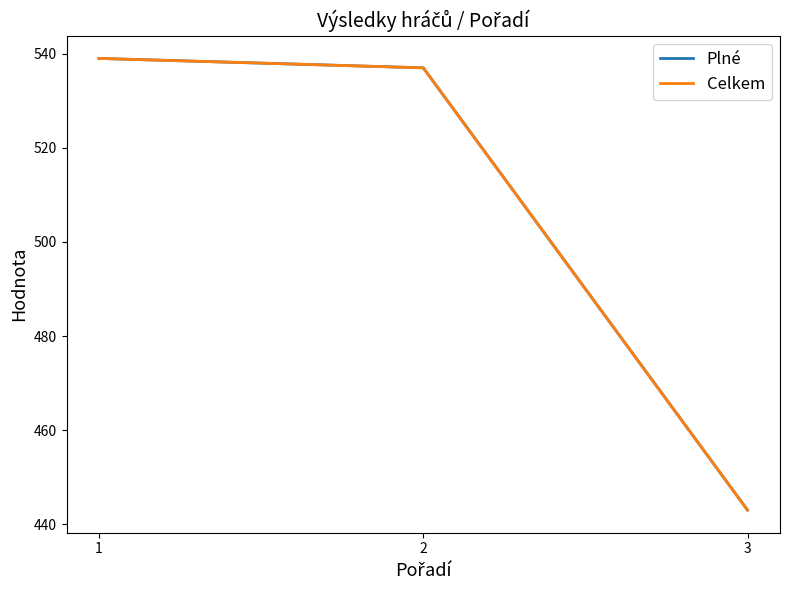

Does the chart display data point markers on the line(s)?

No